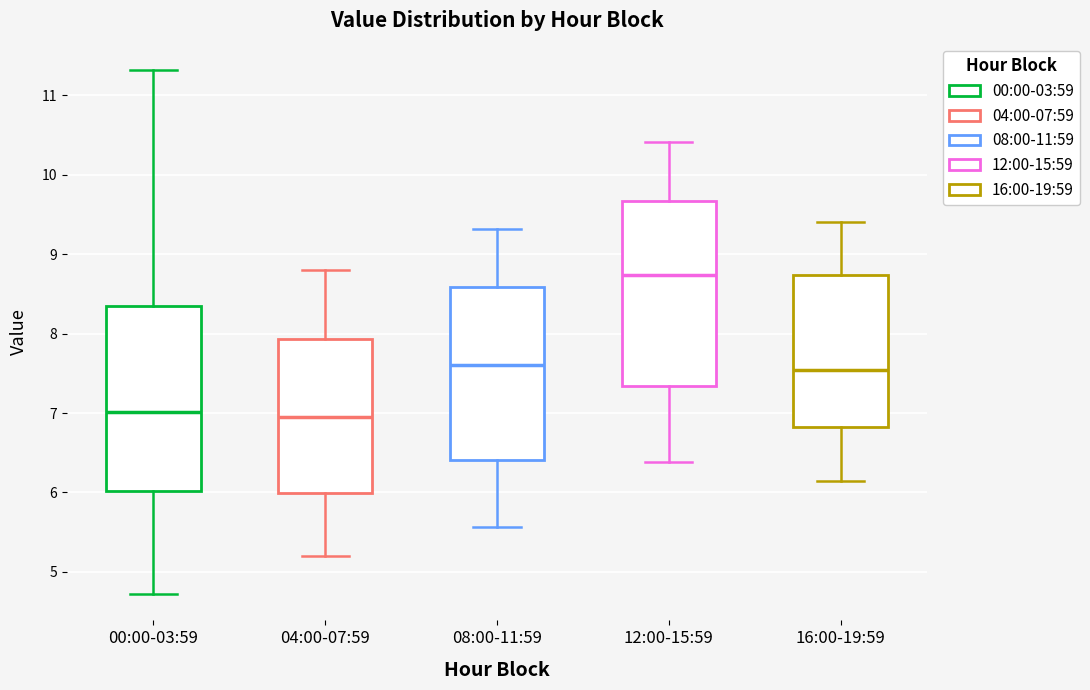

Where is the lower edge of the box for 04:00-07:59 on the y-axis? The values are not printed on the chart, so give them approximately, as read against the axis.

6.0